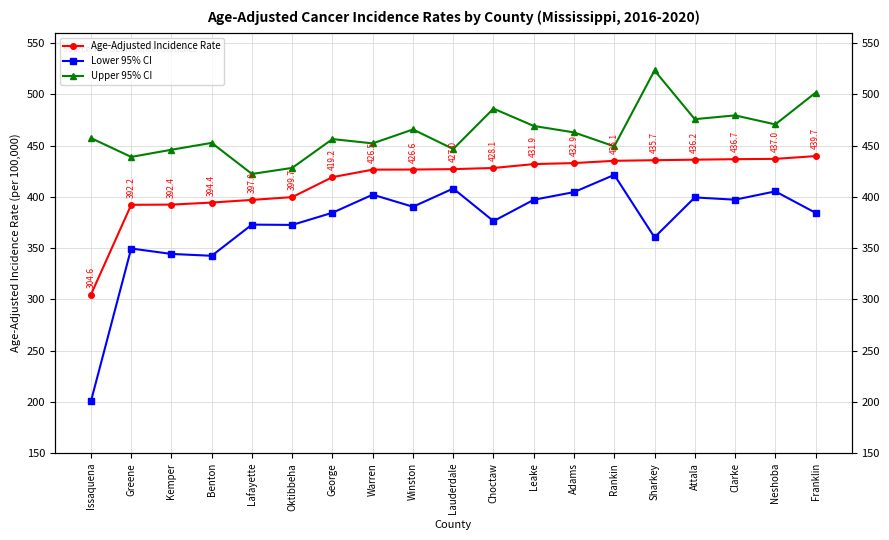

In Lower 95% CI, how many points are higher than both neighbors (excluding endpoints)?

7